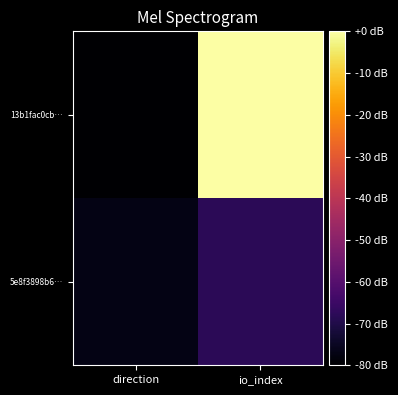

Reading left to right, what are all the values shown in this chart?

13b1fac0cb…: direction=-80.0	io_index=0.0
5e8f3898b6…: direction=-77.0	io_index=-67.9